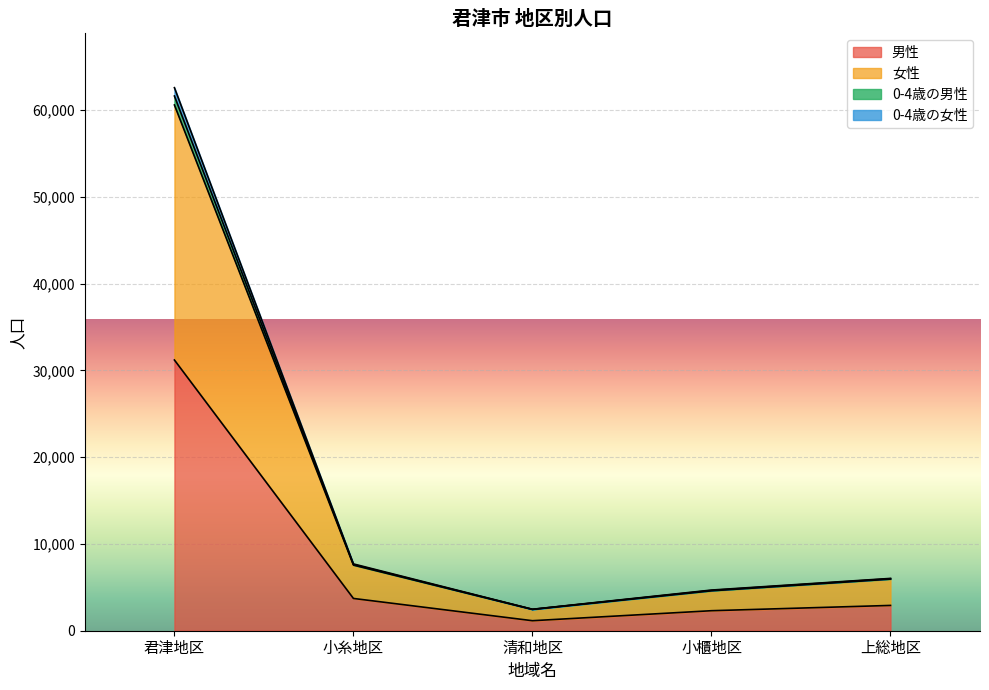

What is the total value across all series at 君津地区?

62593